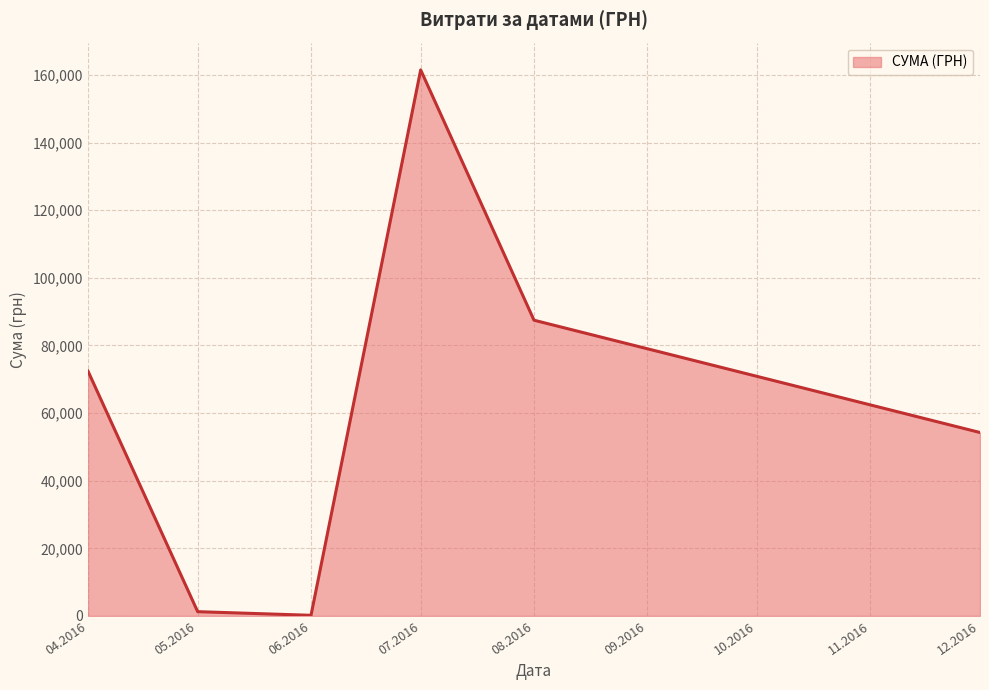

How many interior local valleys (lower than both neighbors) does the data have?

1